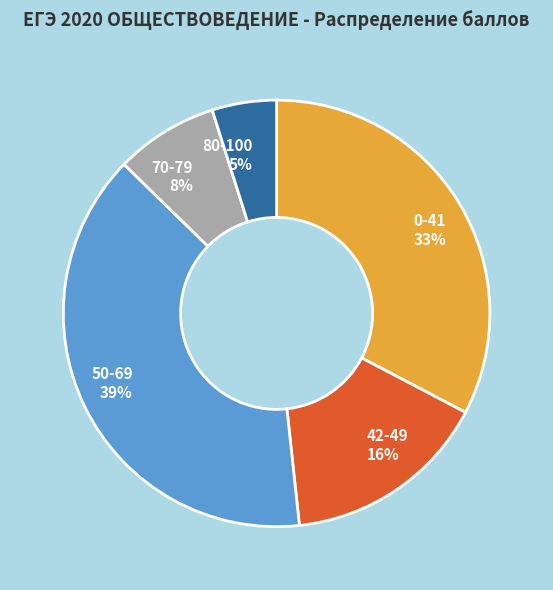

Is there a majority slice in this chart?

No